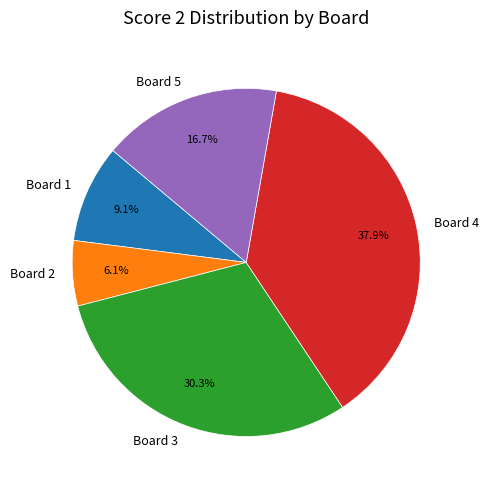

To the nearest percent, what is the average slice percentage?

20%